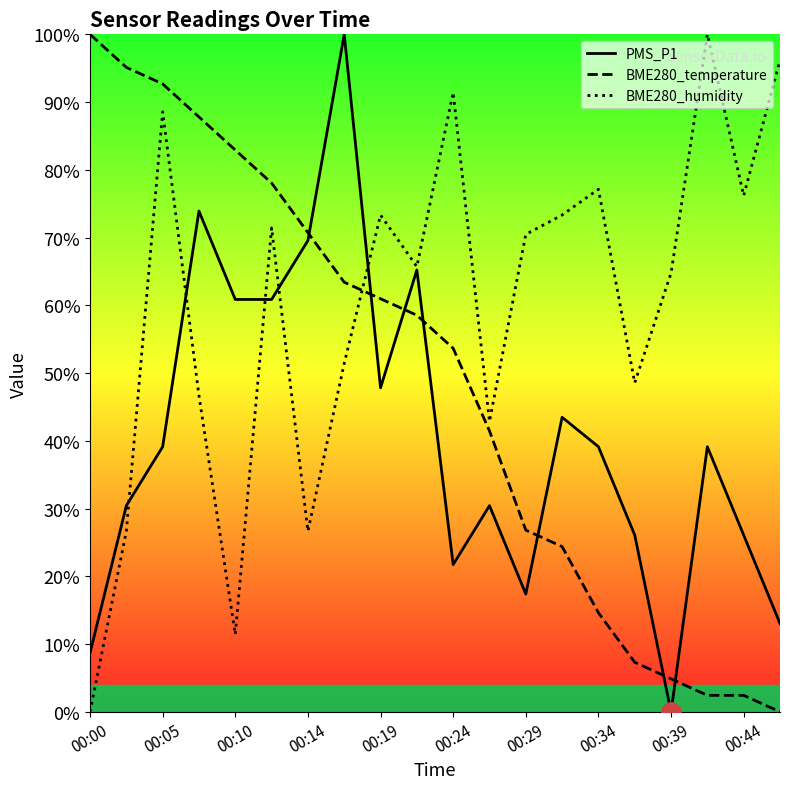

Rank the series by their maximum value, from highest to lowest.

PMS_P1, BME280_temperature, BME280_humidity